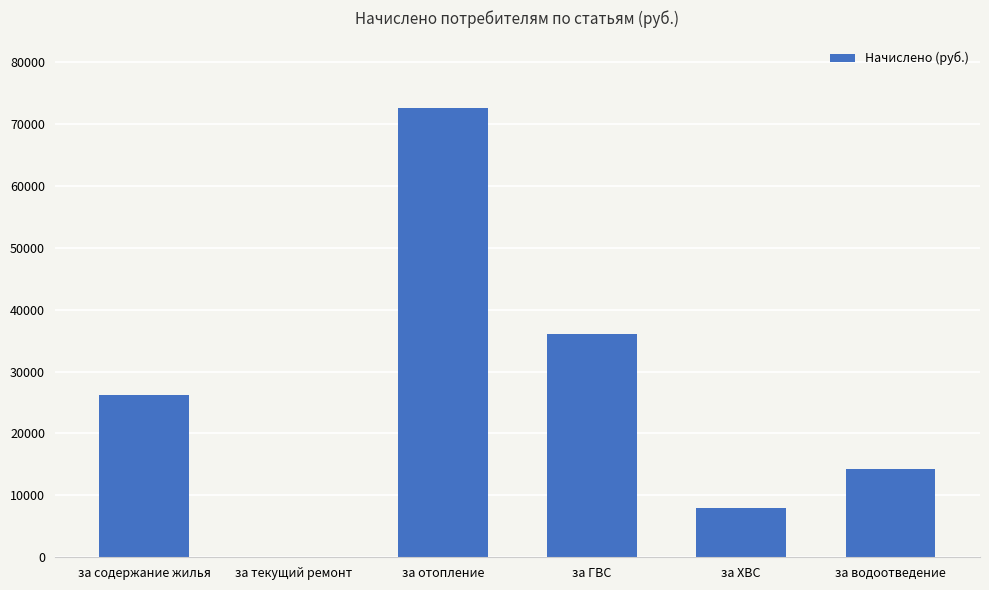

Count the number of data series in this chart.

1